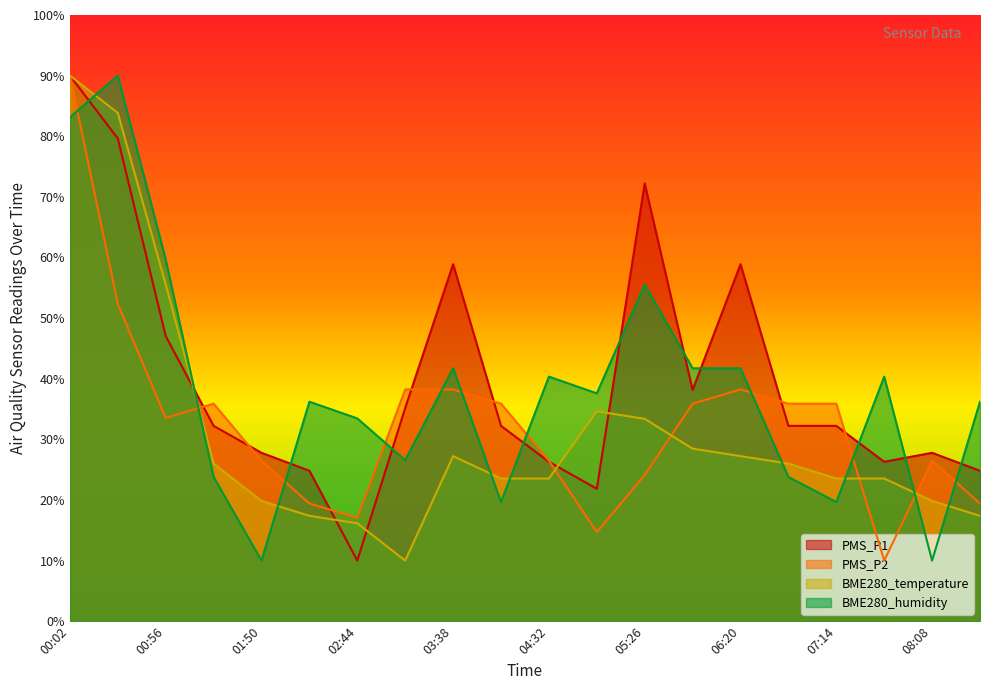

What is the sum of all PMS_P1 values?

798.5